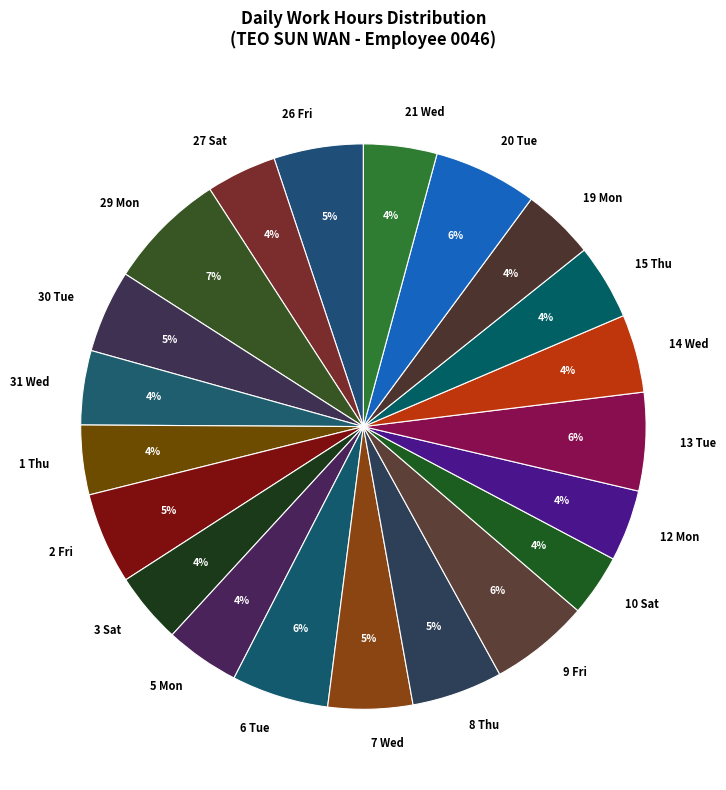

Between 2 Fri and 14 Wed, which is larger?

2 Fri